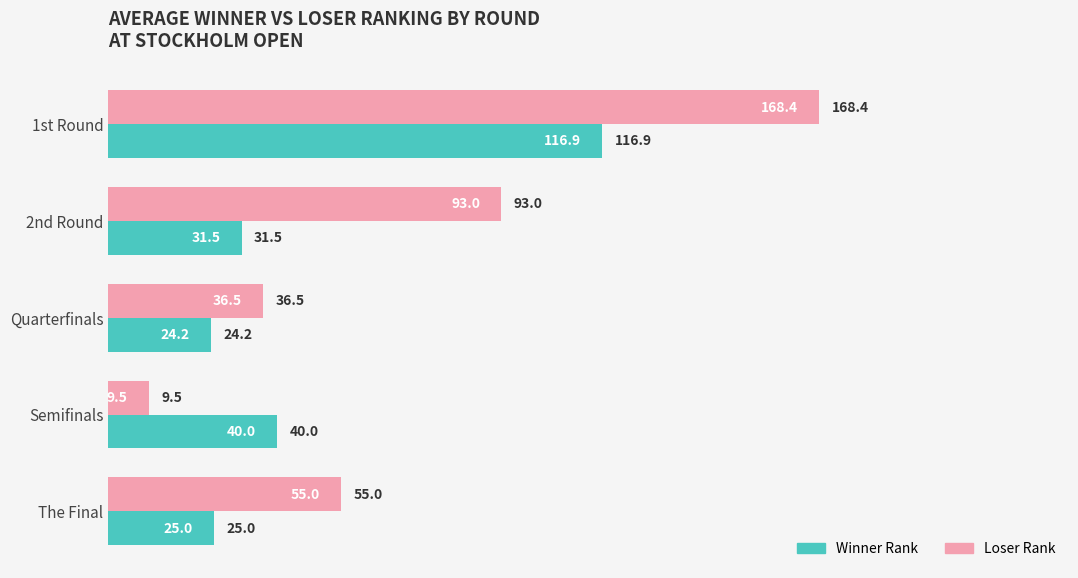

True or false: Loser Rank has a value of 155.5 at 2nd Round.

False